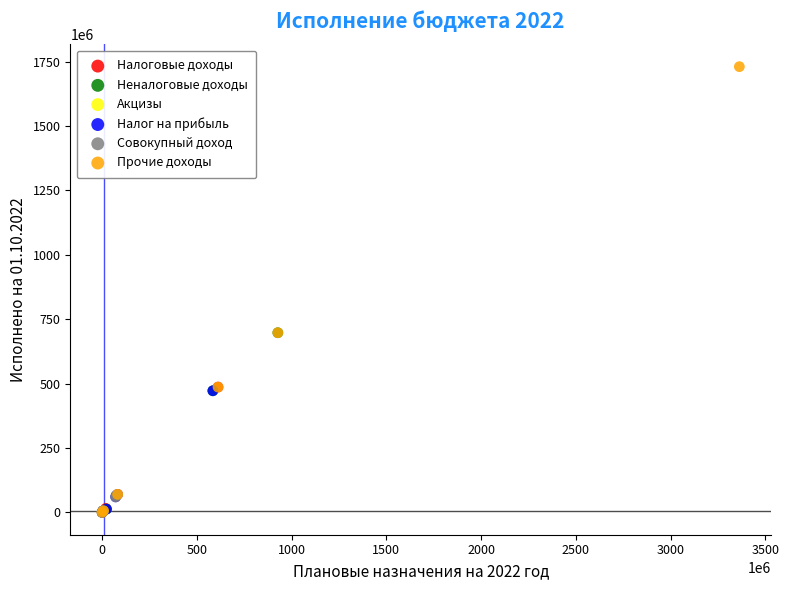

Which series reaches the maximum Y coordinate?

Прочие доходы